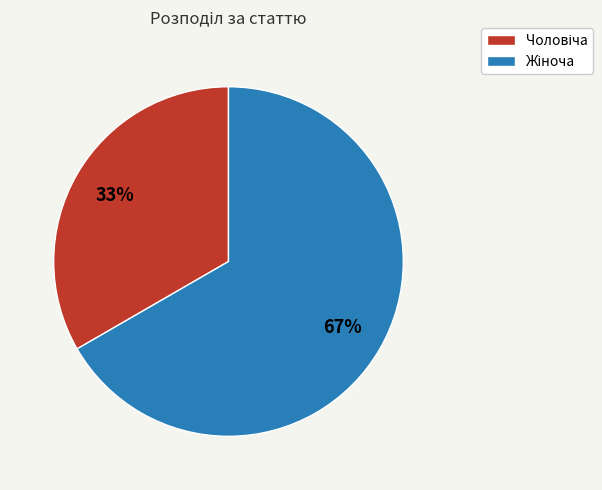

Is there a majority slice in this chart?

Yes